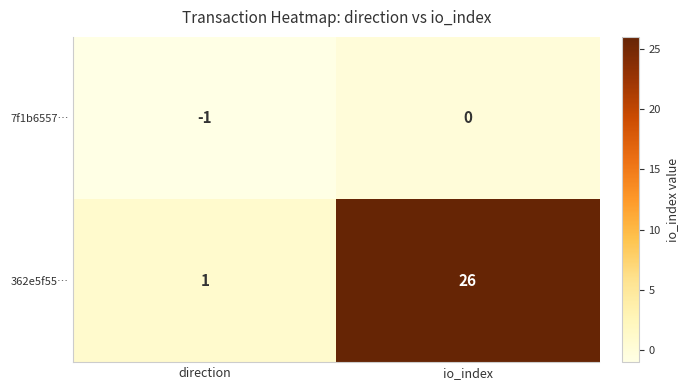

Which label corresponds to the smallest value in the chart?

direction